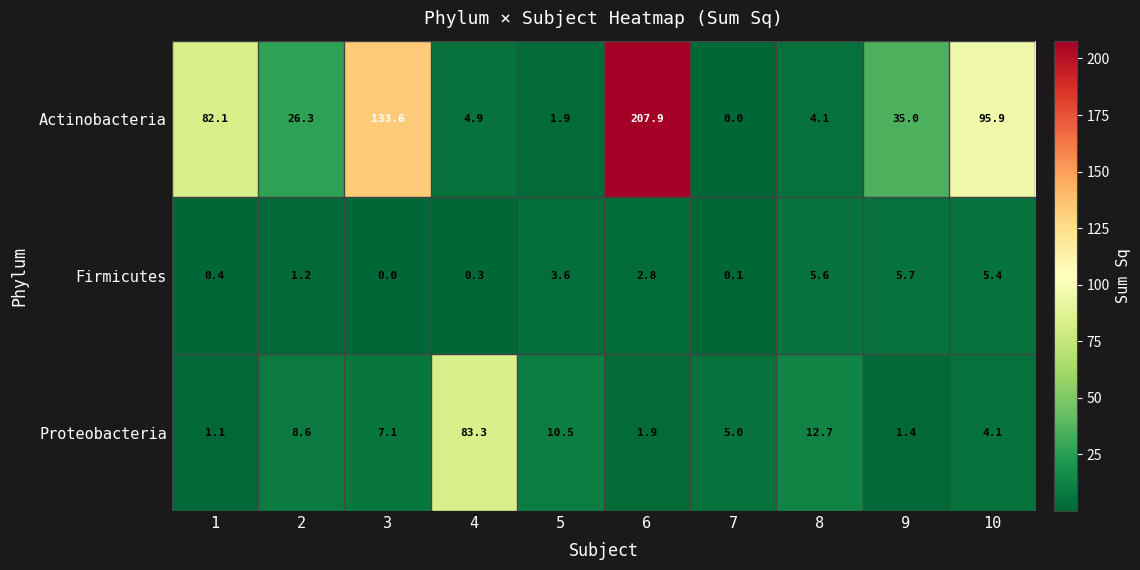

At 4, list the series in order from smallest to largest.

Firmicutes, Actinobacteria, Proteobacteria